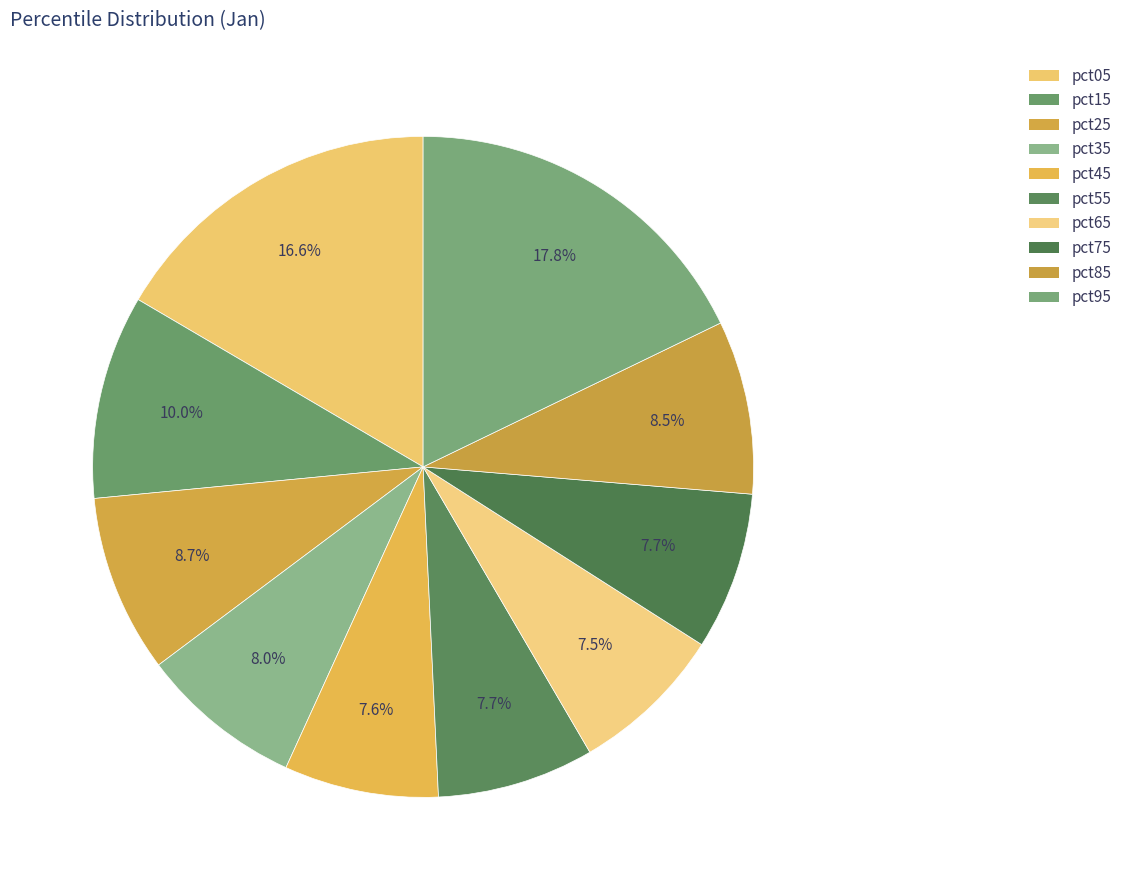

Count the number of slices in the pie.

10